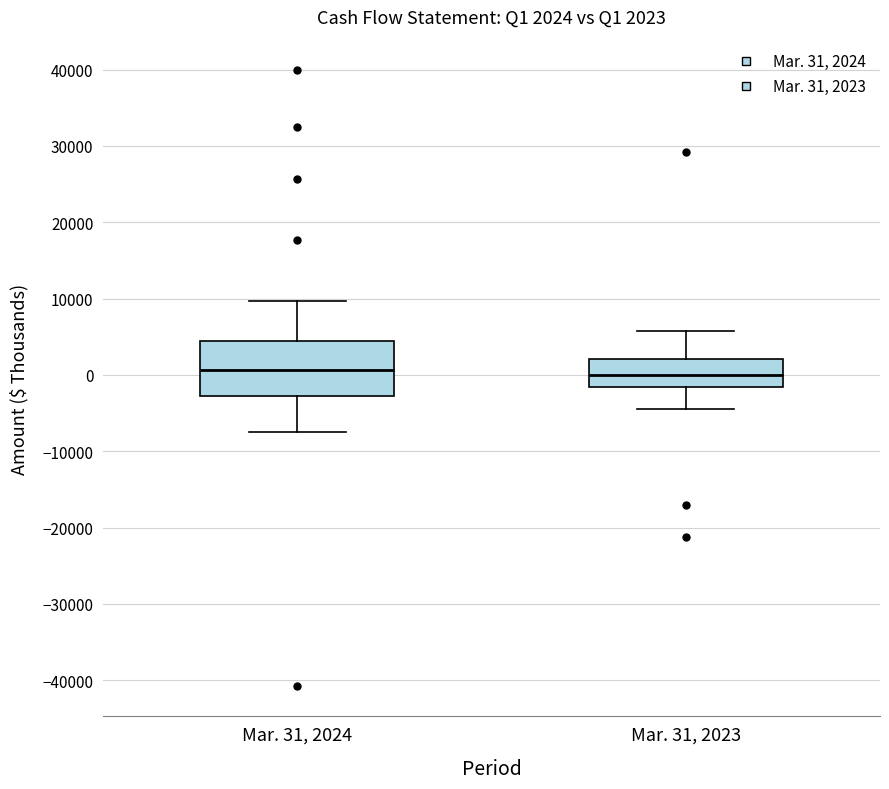

Comparing the boxes themselves (not the whiskers), which one is the tallest?

Mar. 31, 2024